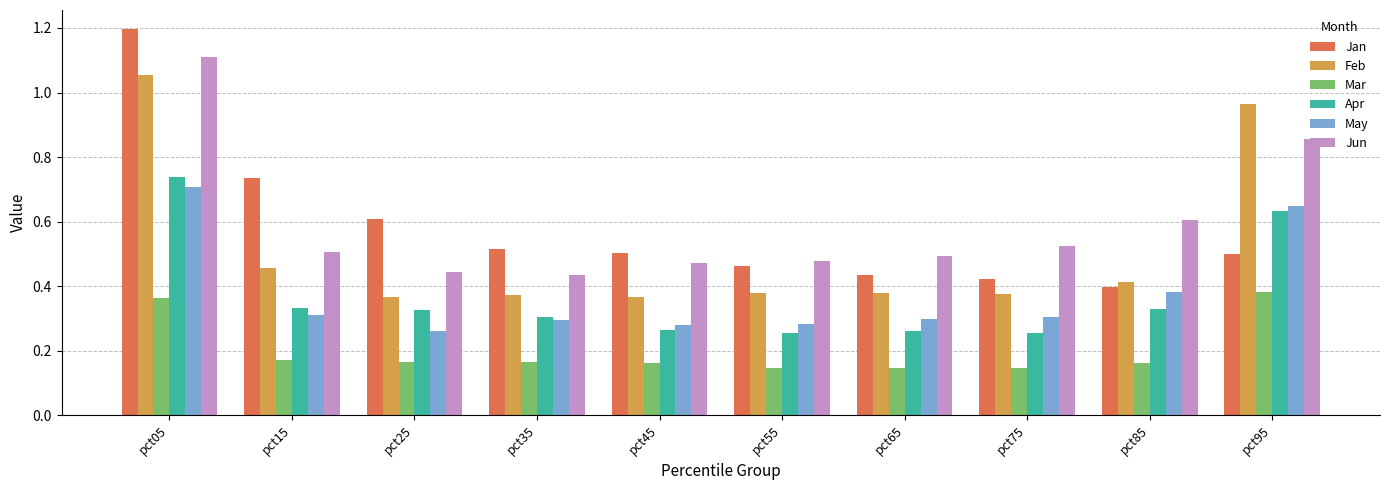

What are all the series names shown in the legend?

Jan, Feb, Mar, Apr, May, Jun